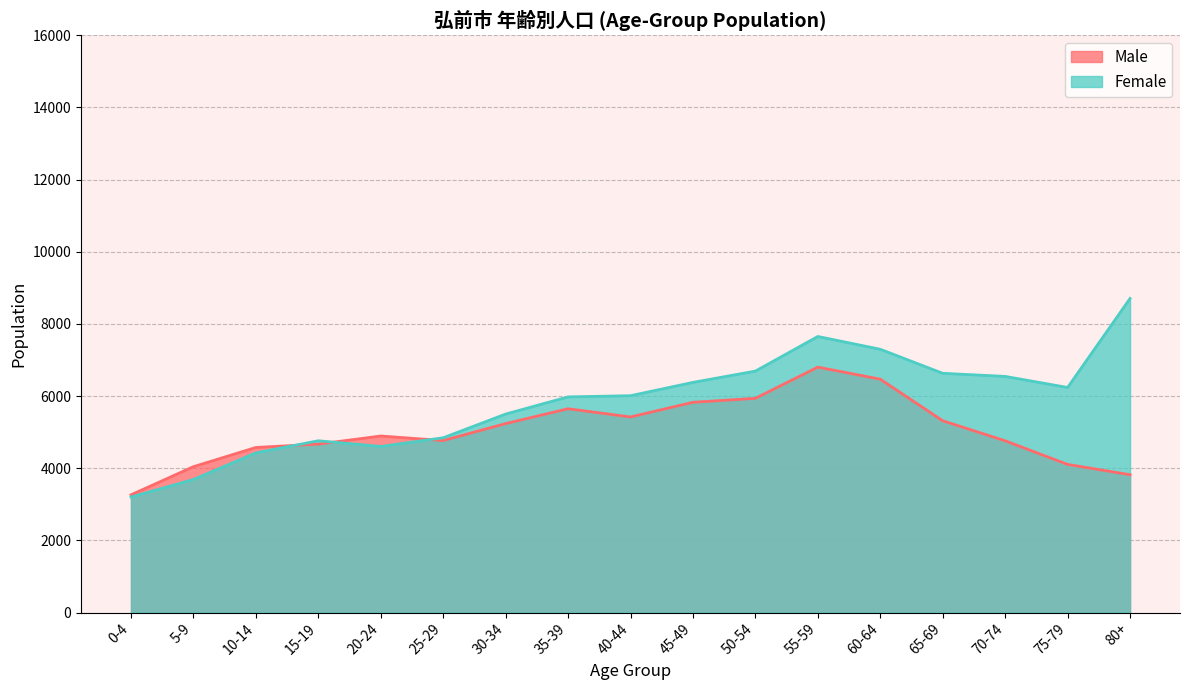

Where is the first local minimum for Male?

25-29